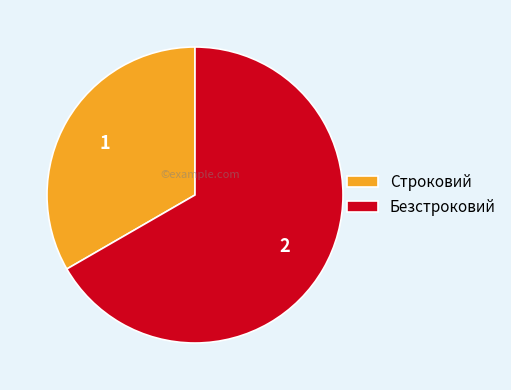

What is the smallest slice in the pie chart?

Строковий